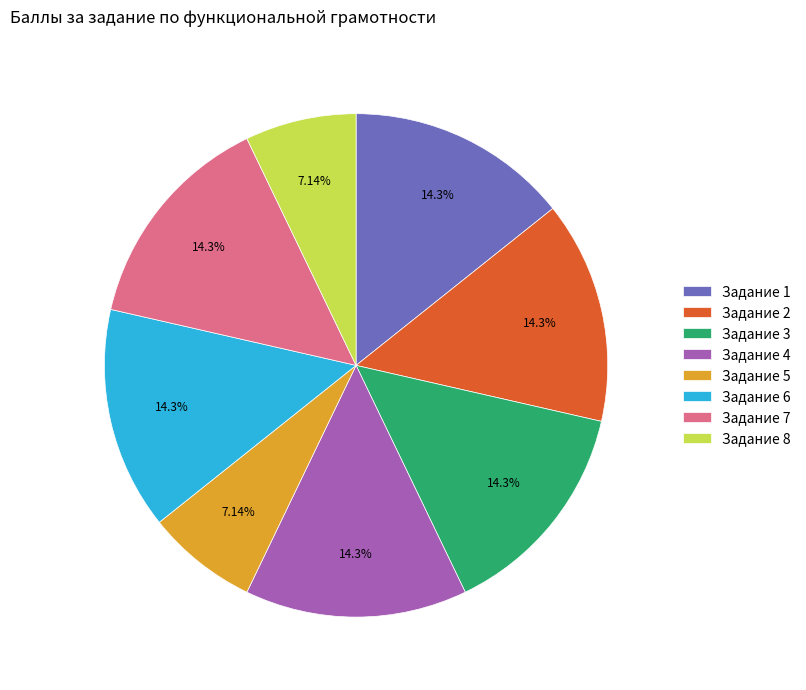

Combined, do Задание 2 and Задание 5 account for over 50%?

No